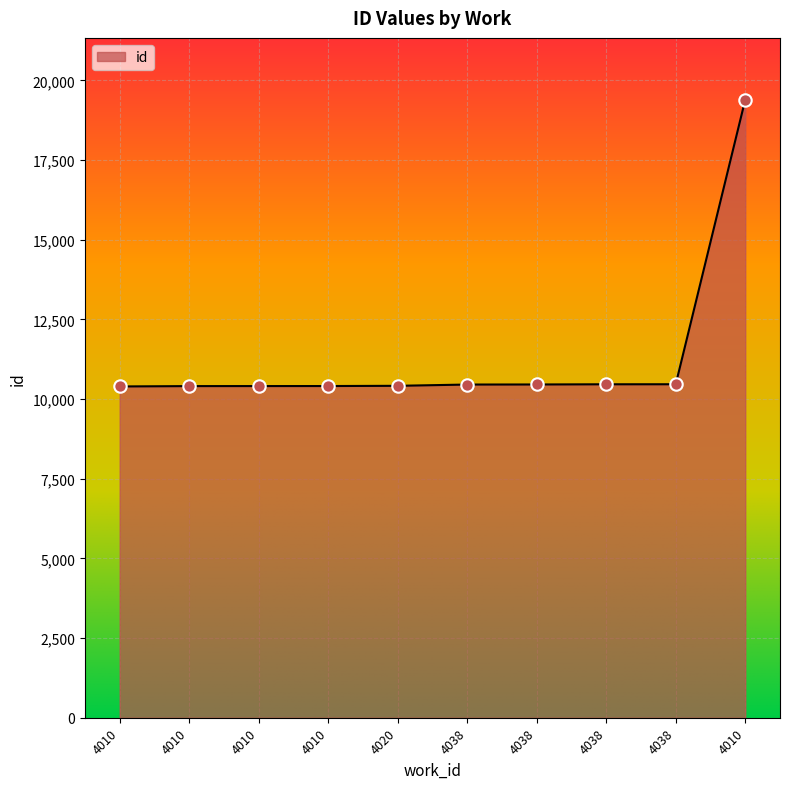

Between 4010 and 4010, which is larger?

4010